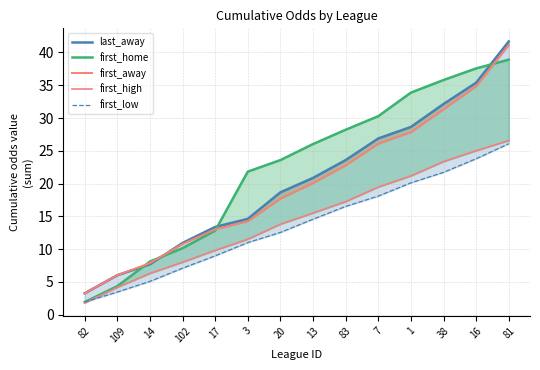

Reading left to right, extract all data points from this chart.

last_away: 3.2	6.0	7.7	10.9	13.4	14.6	18.7	20.9	23.6	26.9	28.6	32.1	35.4	41.7
first_home: 1.9	4.3	8.1	10.1	12.8	21.8	23.6	26.0	28.2	30.3	33.9	35.8	37.6	38.9
first_away: 3.2	6.0	7.8	10.8	13.0	14.2	17.7	20.1	22.8	26.1	27.8	31.3	34.8	41.1
first_high: 1.8	4.2	6.3	8.0	9.8	11.5	13.8	15.5	17.2	19.5	21.2	23.3	25.0	26.6
first_low: 1.9	3.4	5.1	7.1	9.0	11.0	12.5	14.6	16.5	18.1	20.1	21.7	23.8	26.1